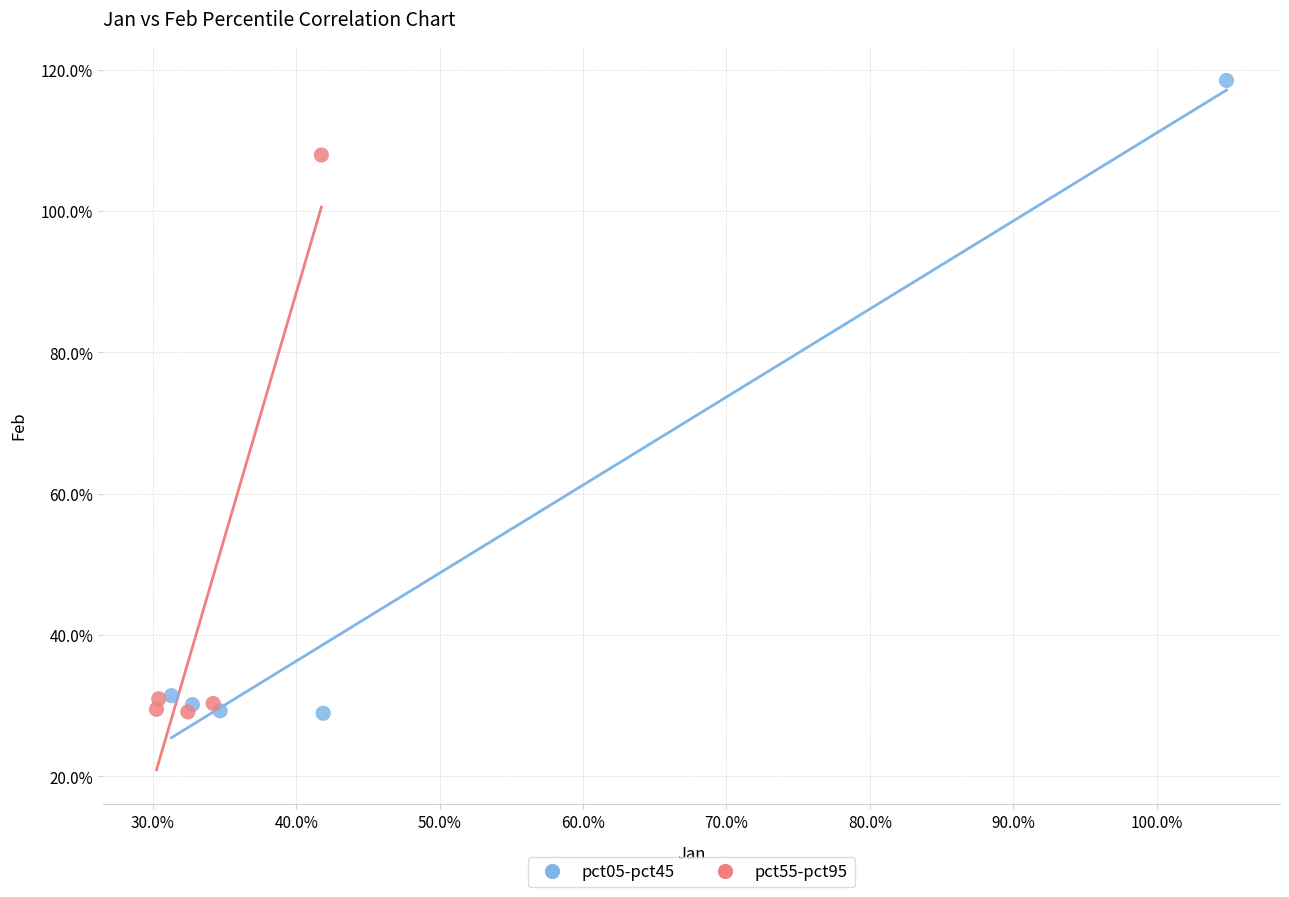

Which series reaches the maximum Y coordinate?

pct05-pct45